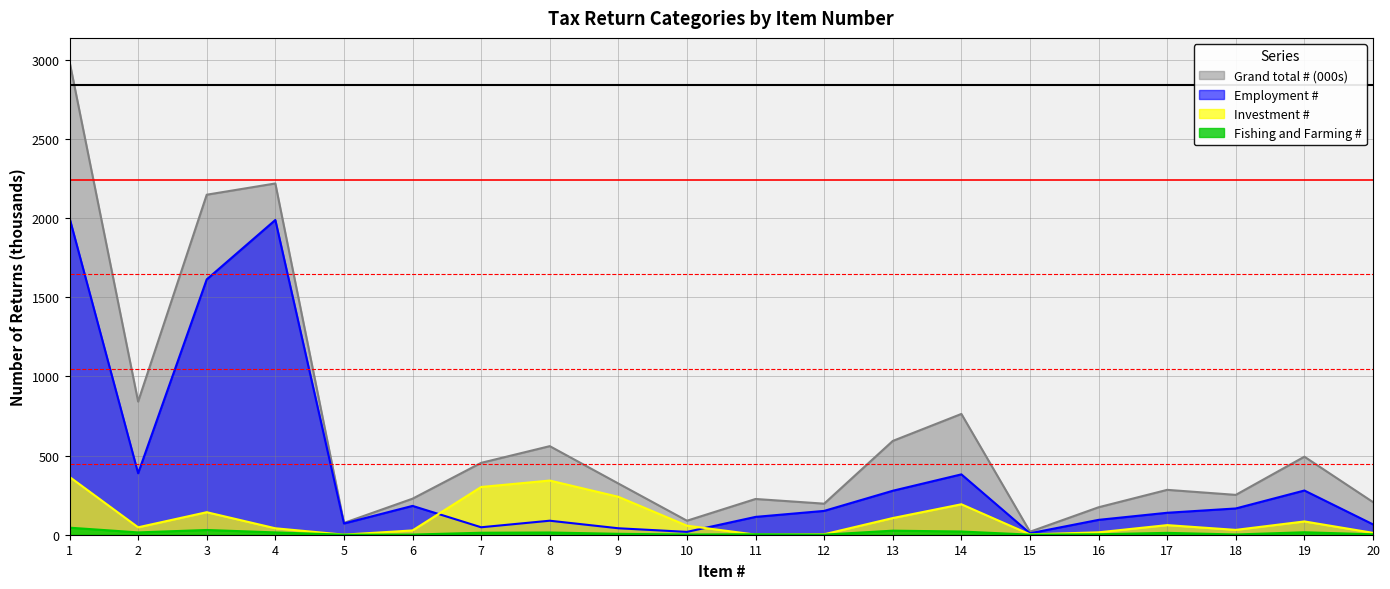

After their last crossing, which series has the higher values: Fishing and Farming # or Investment #?

Investment #